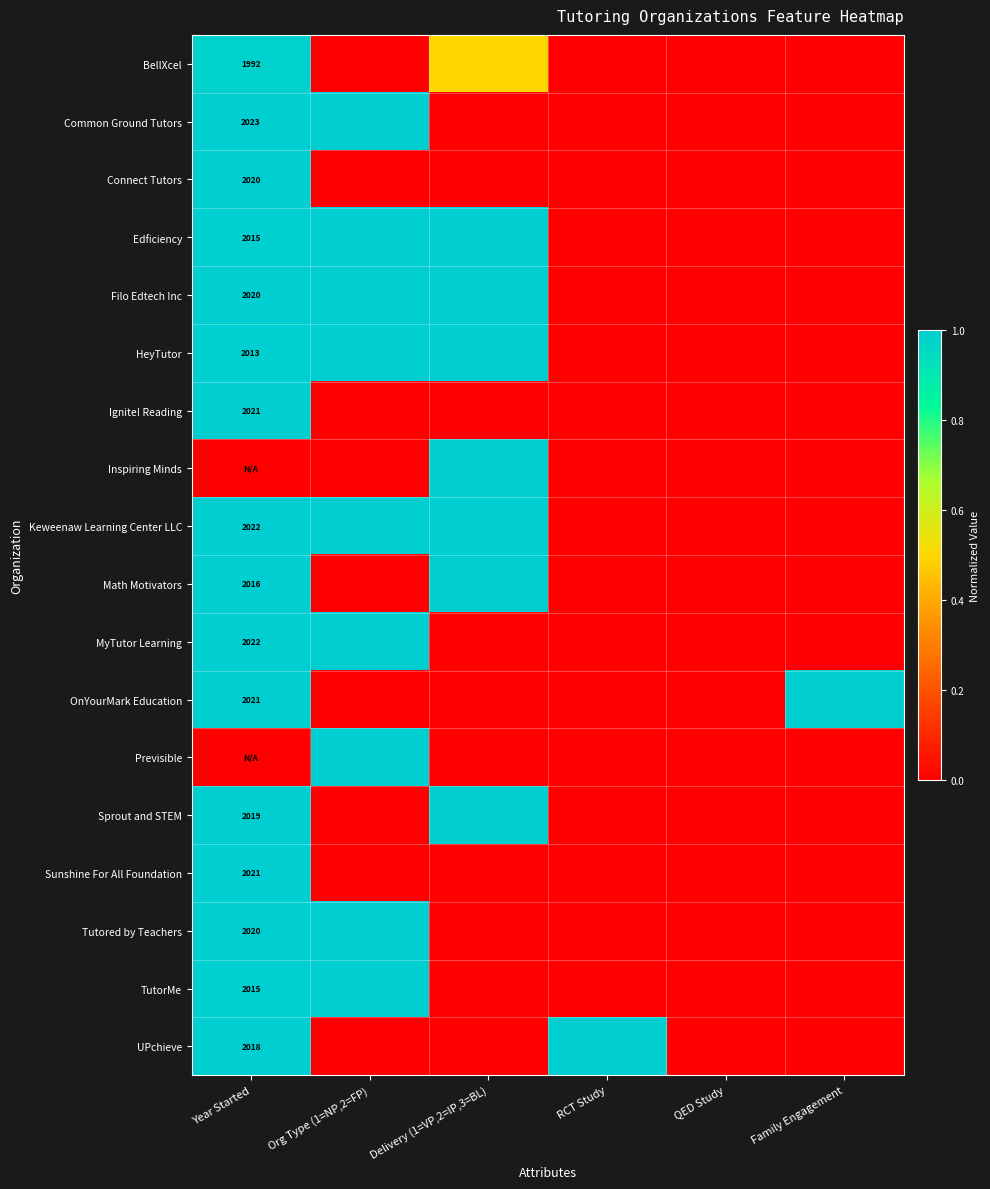

Is it true that Math Motivators equals 2016.0 at Year Started?

True